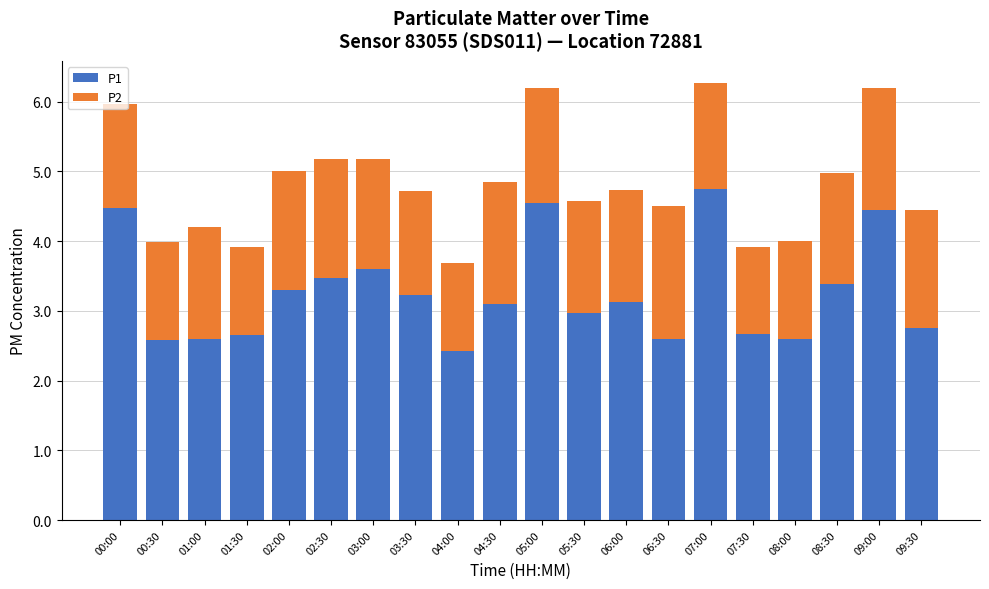

What is the maximum value for P1?

4.8